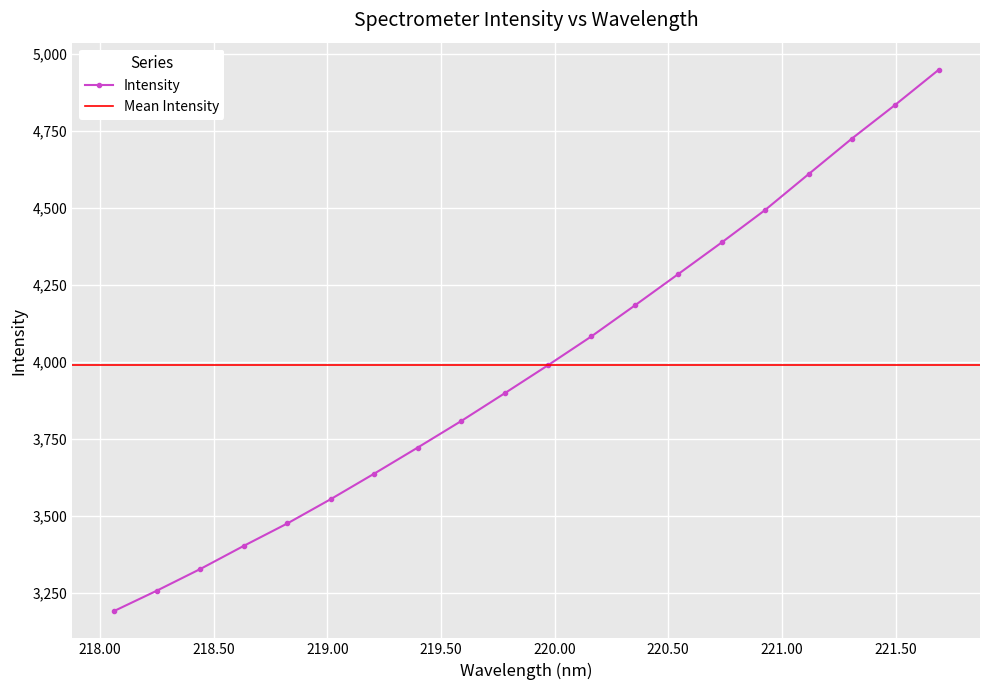

True or false: there are more than 2 points higher than both neighbors.

False